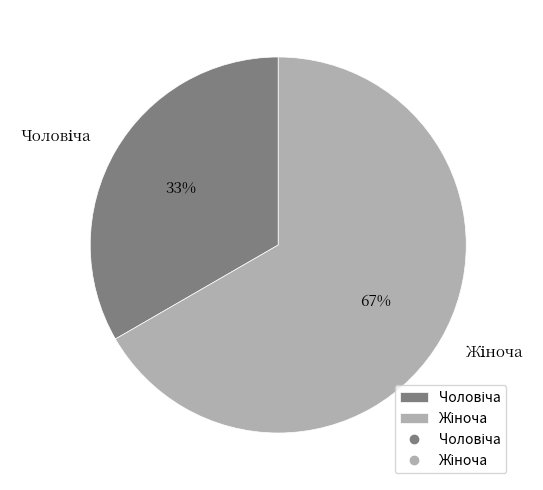

Does any single category account for the majority?

Yes